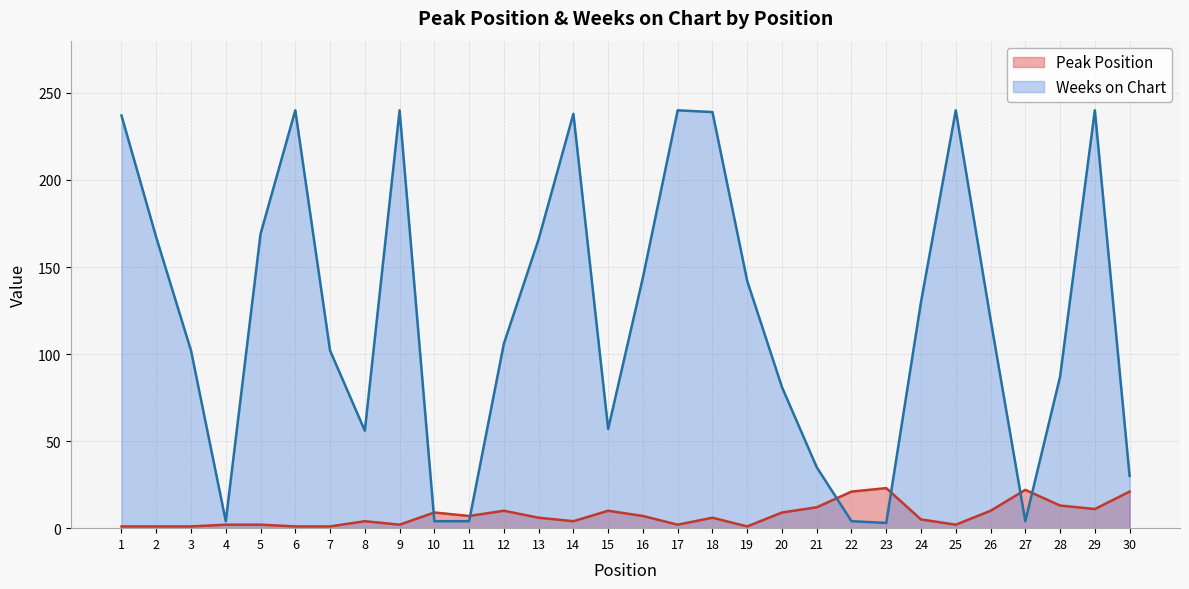

What are all the series names shown in the legend?

Peak Position, Weeks on Chart